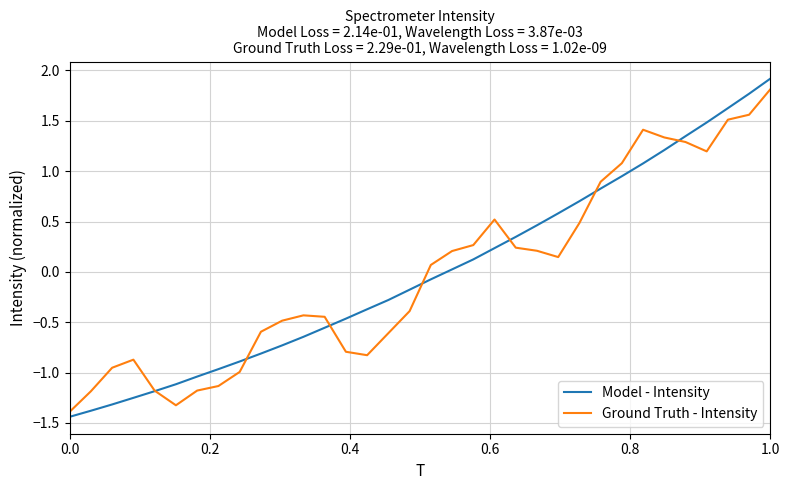

What is the highest value of the Ground Truth - Intensity series?

1.8